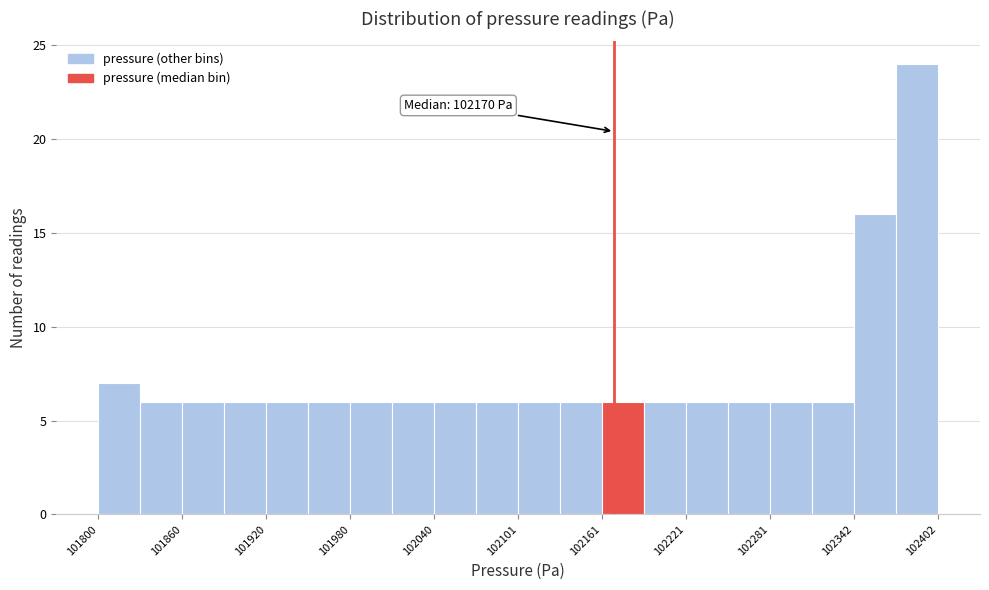

Read against the x-axis, roughly where is the centre of the tallest bar?

102390